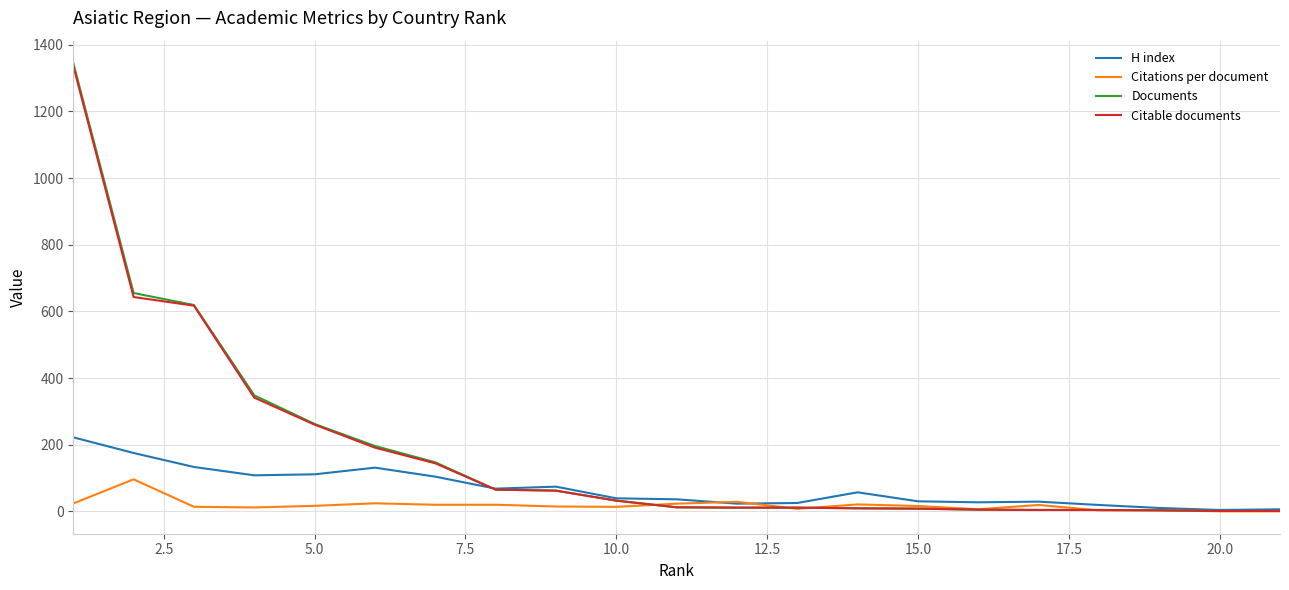

At how many categories does at least one series exceed 755?

1